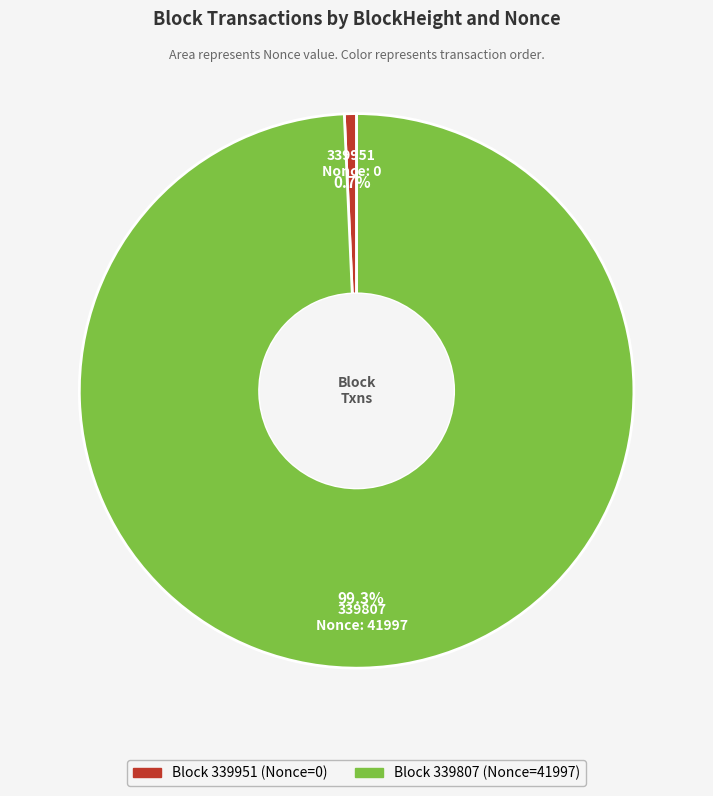

How many segments does this pie chart have?

2